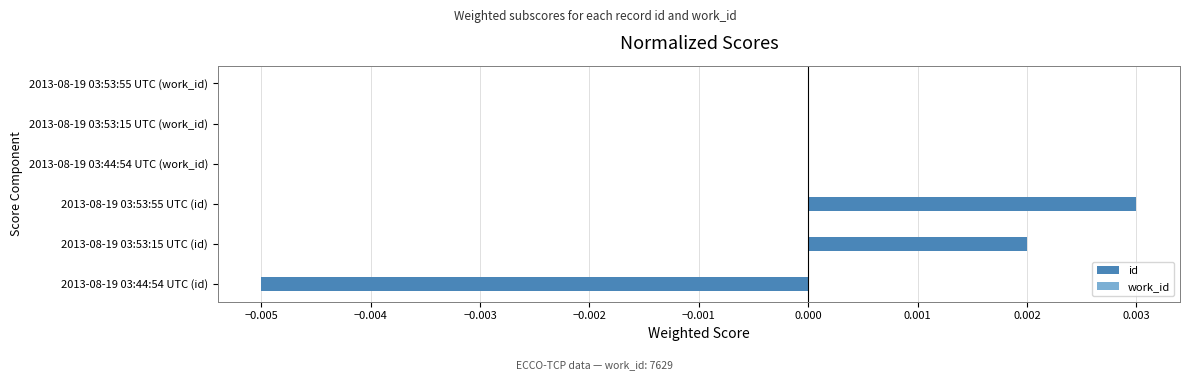

At which category does the chart reach its peak across all series?

2013-08-19 03:53:55 UTC (id)